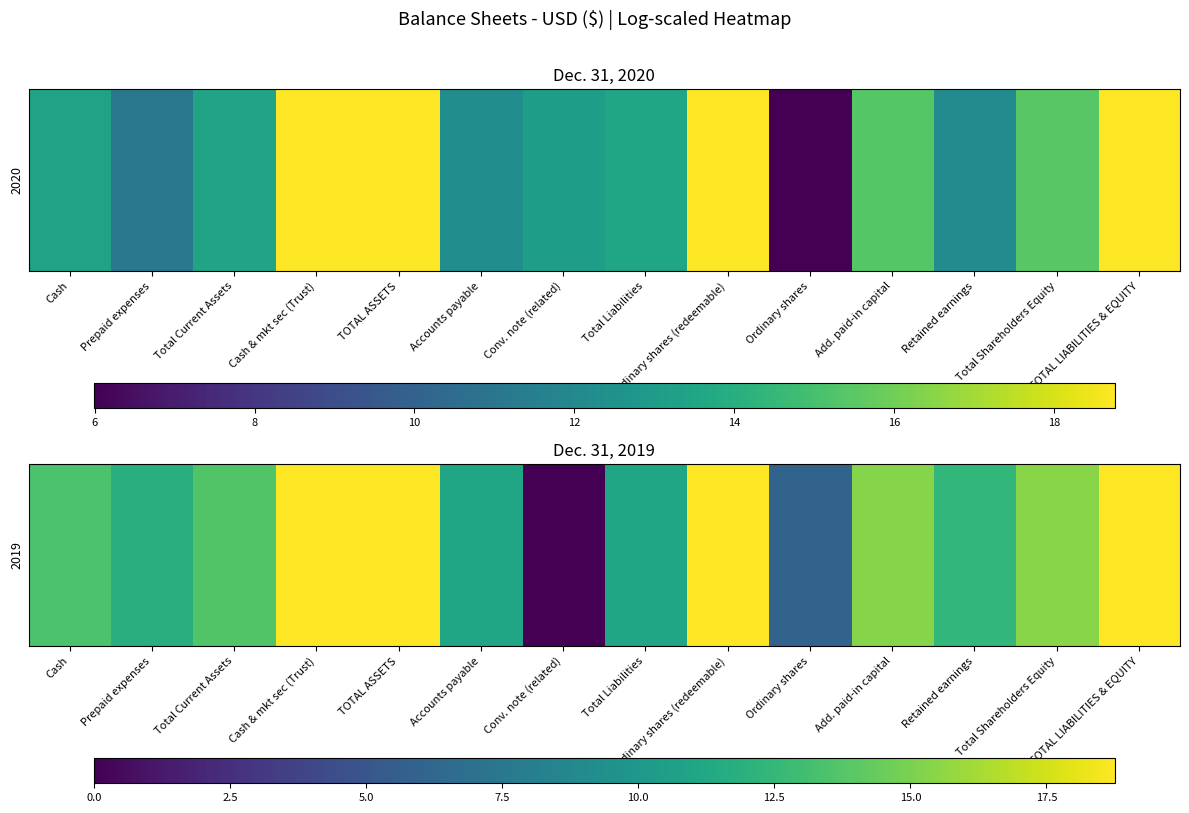

What is the average value?

13.2